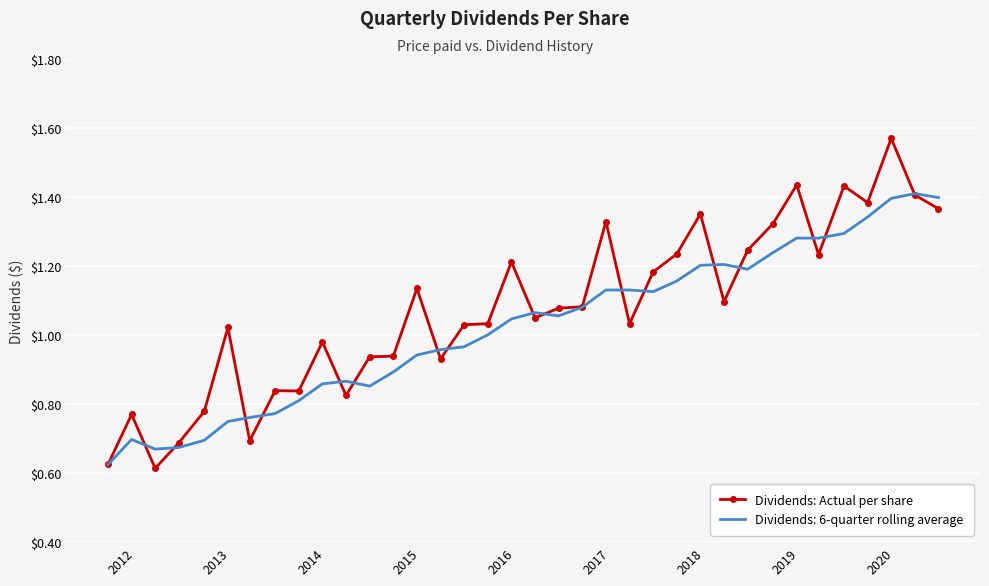

Which series has the largest range (max minus min)?

Dividends: Actual per share